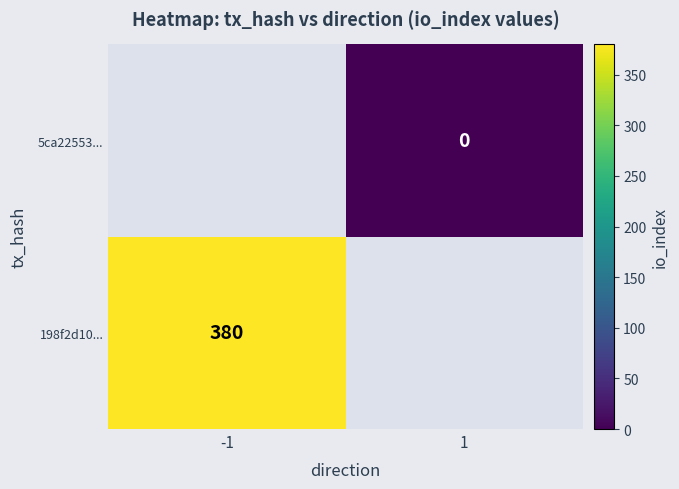

The value of 198f2d10... at -1 is 605. True or false?

False